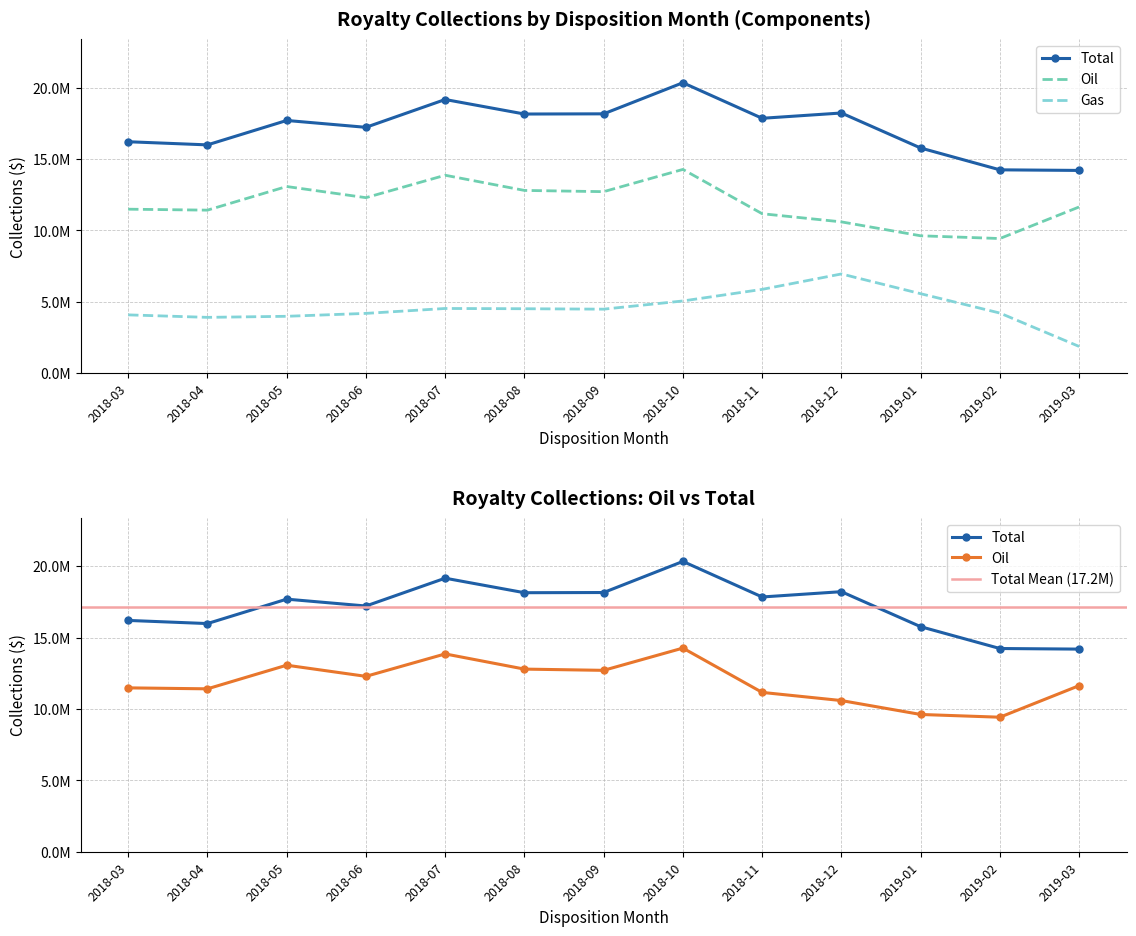

At which label does Gas first exceed 4477292?

2018-07